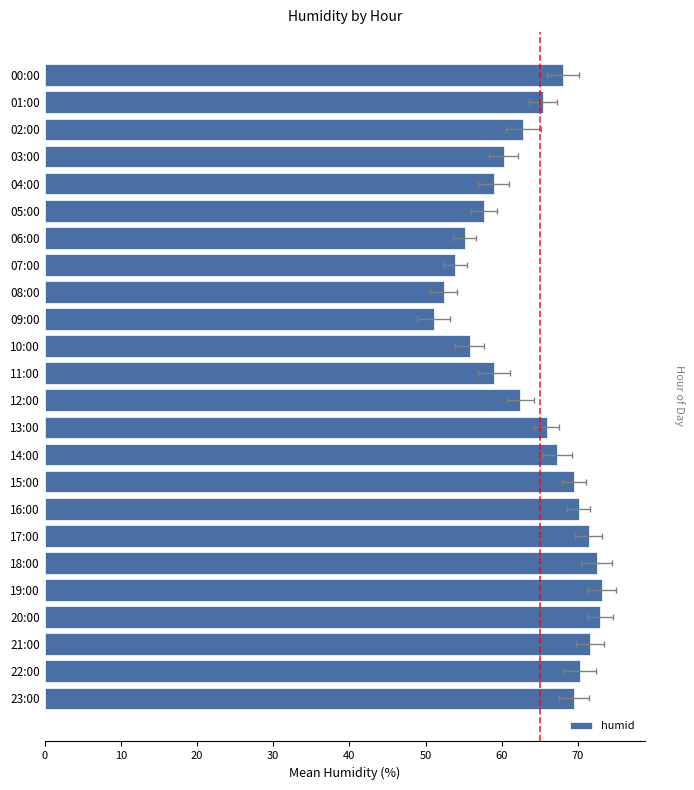

What is the difference between the maximum and minimum values?

22.1